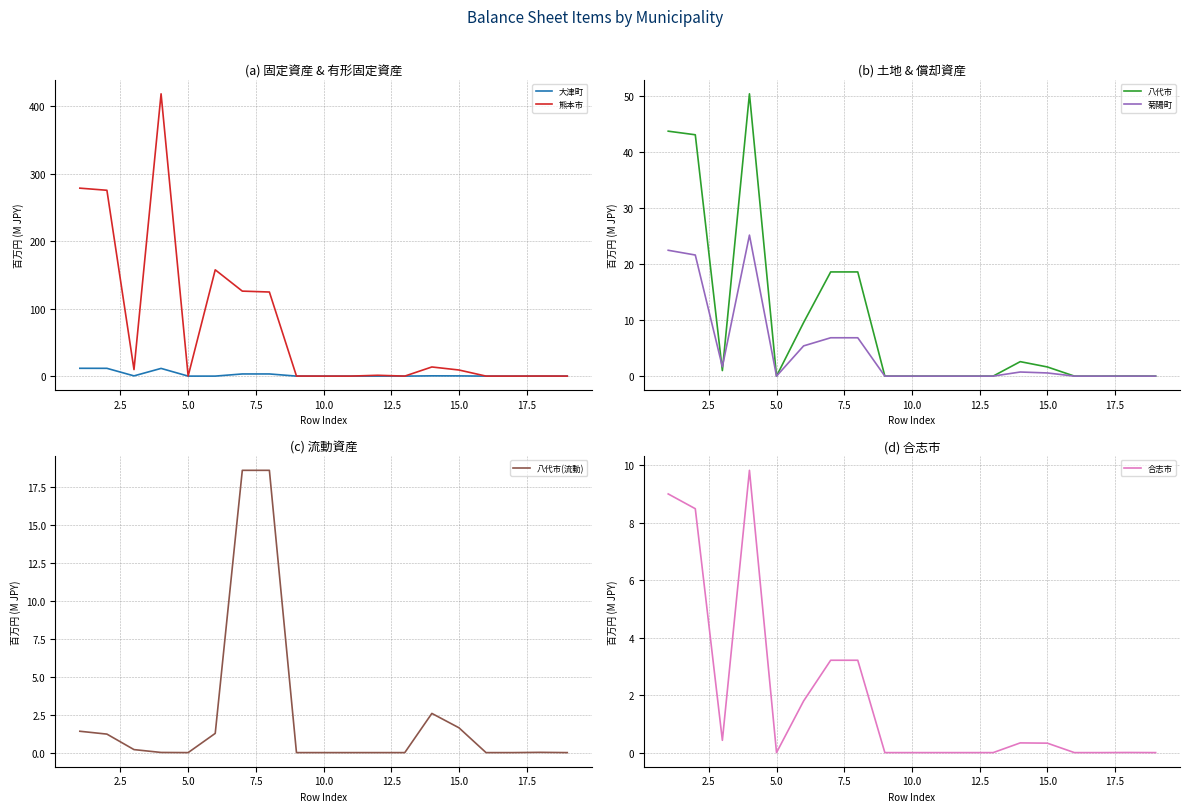

True or false: 菊陽町 and 熊本市 intersect in this chart.

False